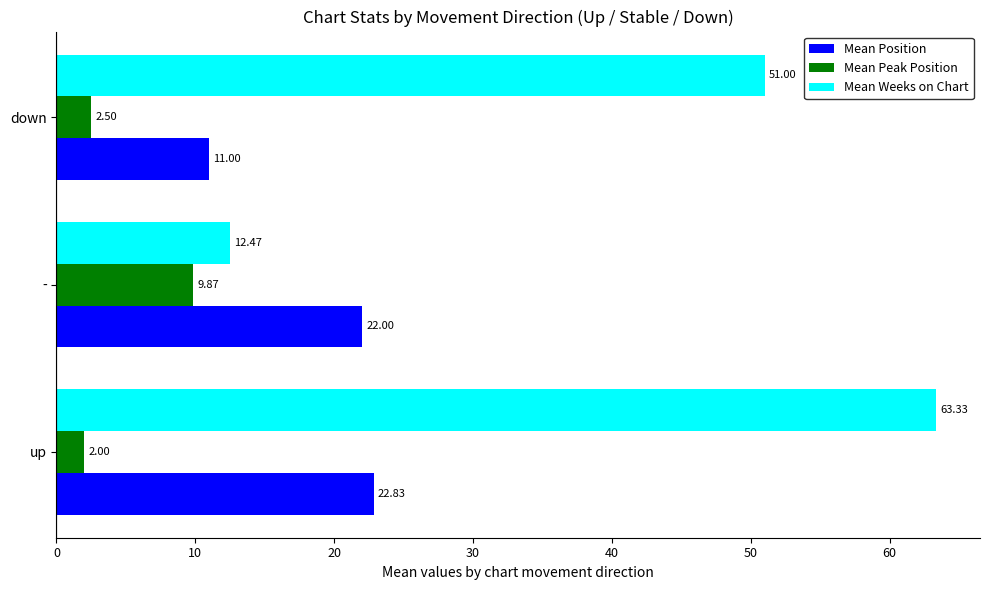

Which series has the largest range (max minus min)?

Mean Weeks on Chart